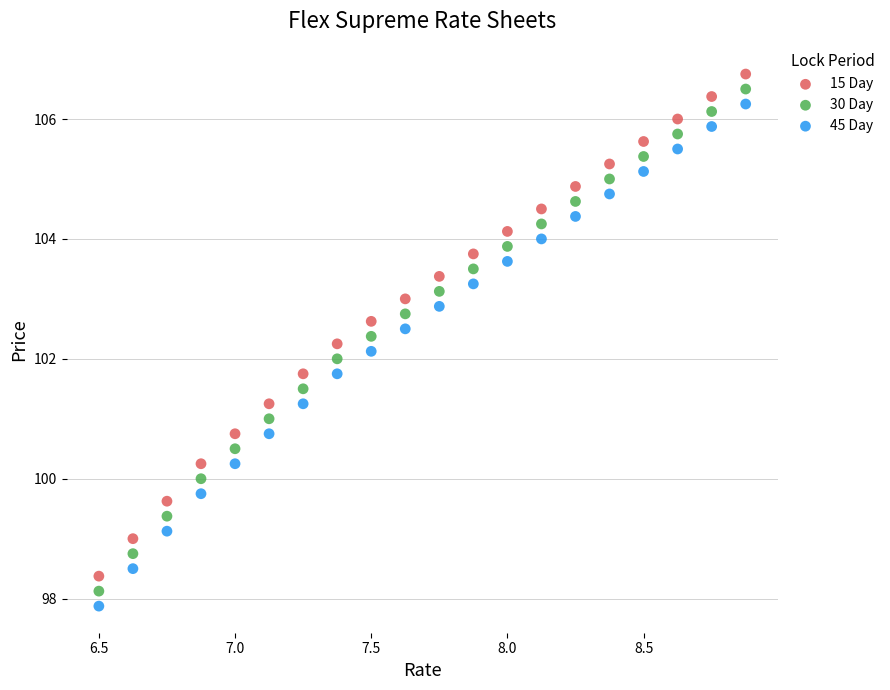

What is the X range (max minus min) for the scatter plot?

2.4